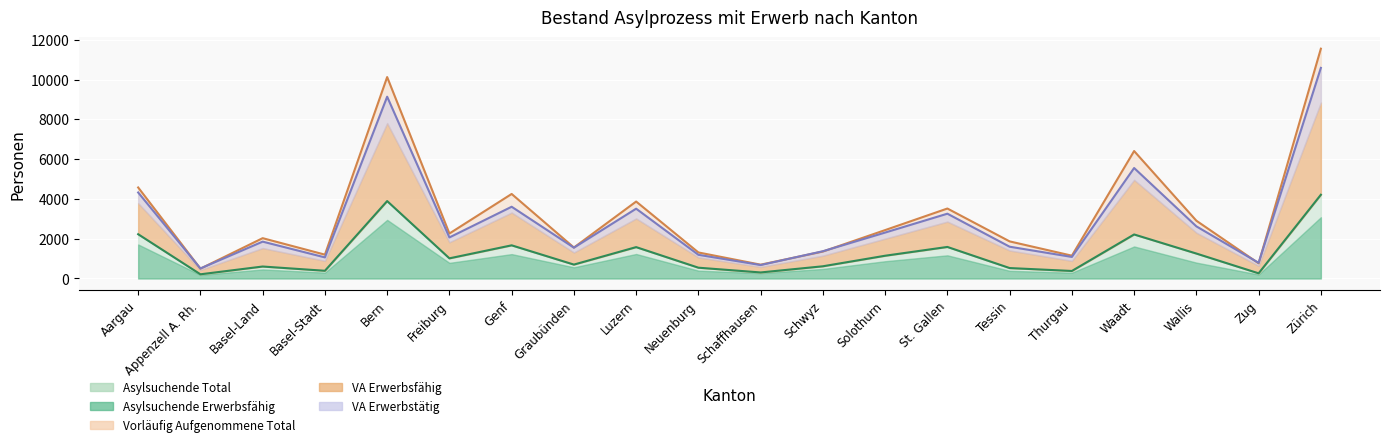

How many intersections are there between Asylsuchende Erwerbsfähig and Vorläufig Aufgenommene Total?

6